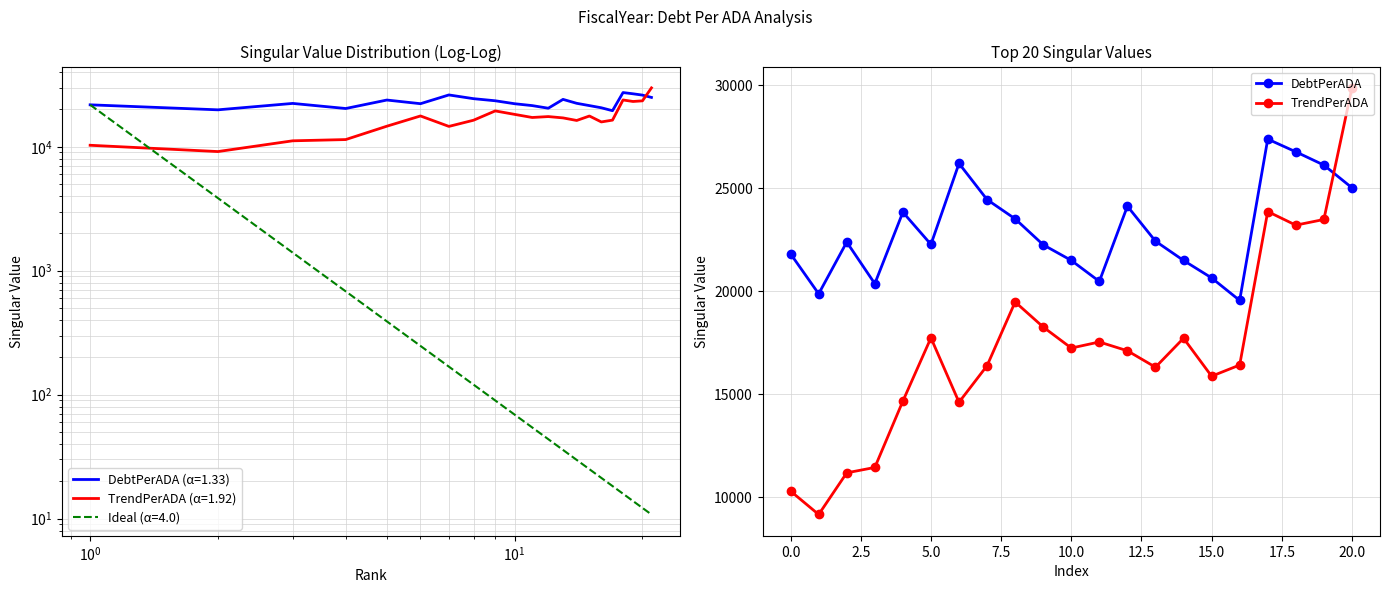

How many distinct data groups are displayed?

2